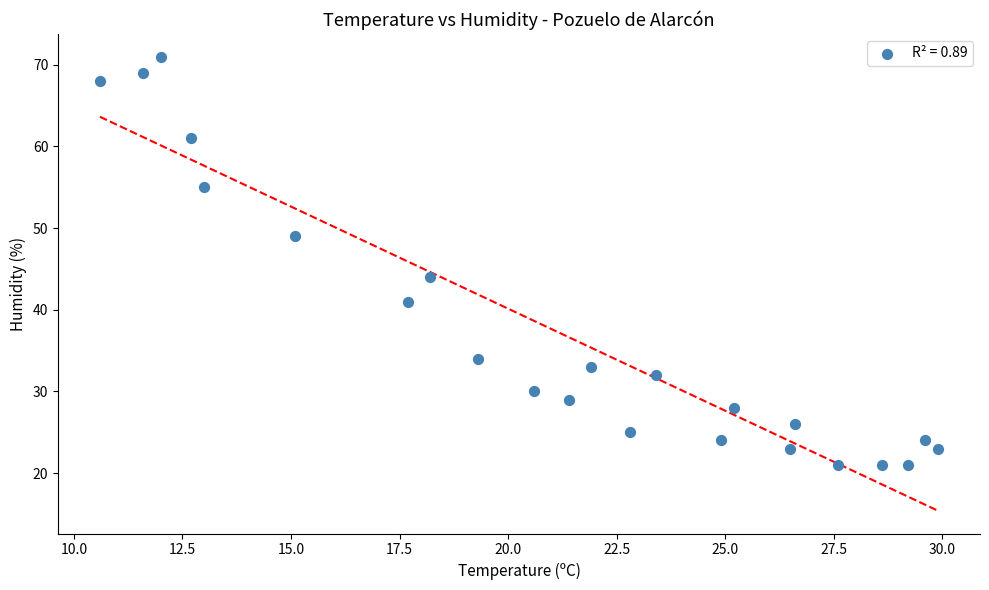

What Y value in the scatter plot is closest to 46?

44